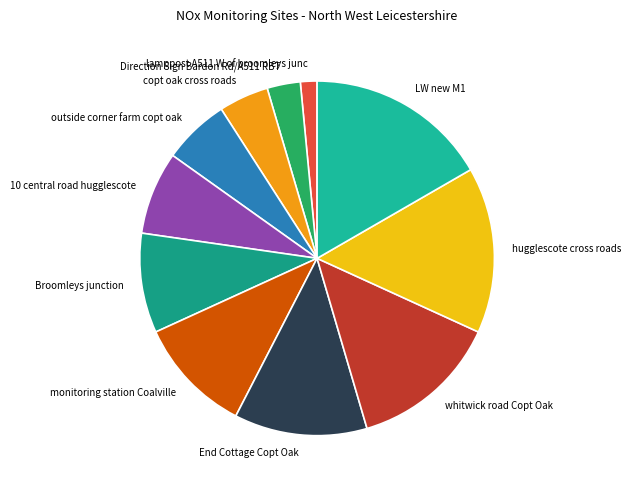

Approximately how many times larger is the value at whitwick road Copt Oak compared to copt oak cross roads?

3.0